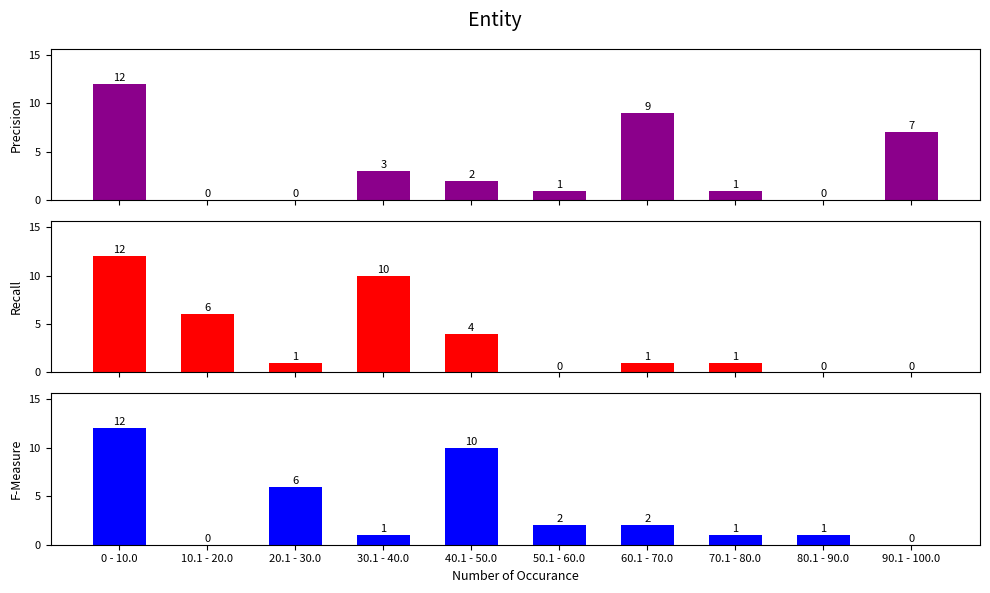

How many bars are there in each group?

3